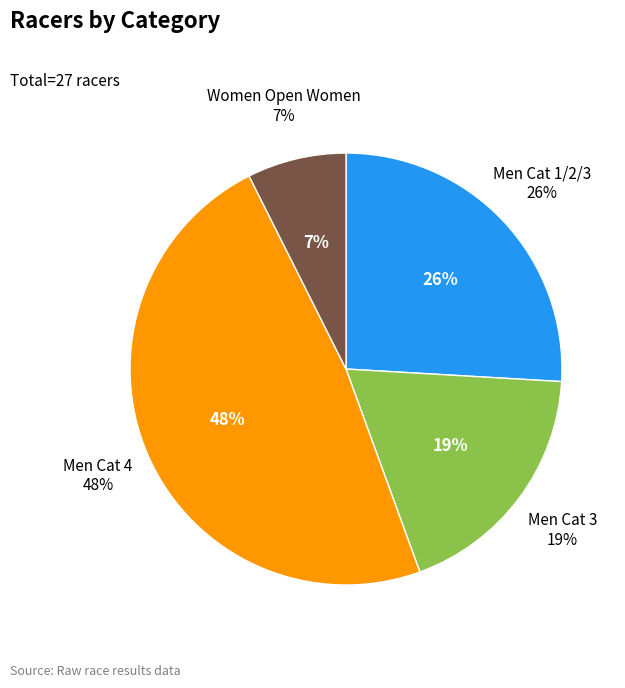

To the nearest percent, what portion does Men Cat 1/2/3 represent?

26%